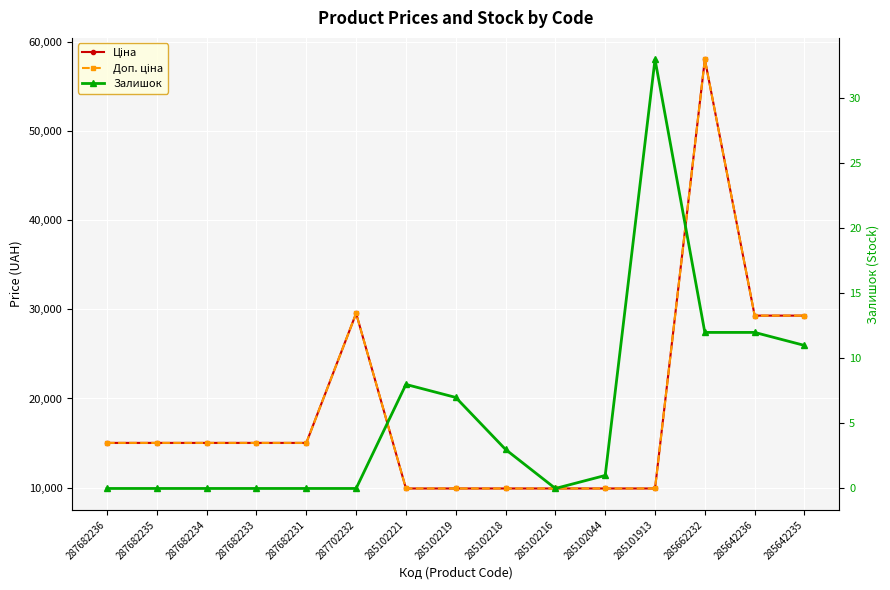

Rank the series by their maximum value, from lowest to highest.

Залишок, Ціна, Доп. ціна